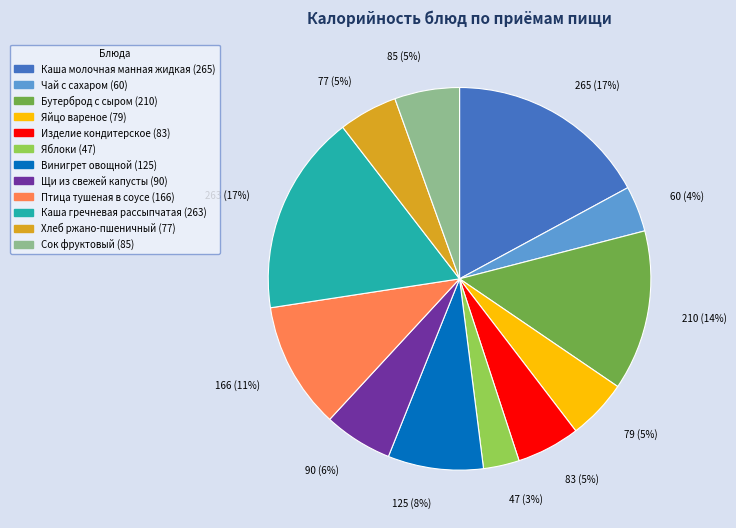

To the nearest percent, what portion does Птица тушеная в соусе represent?

11%